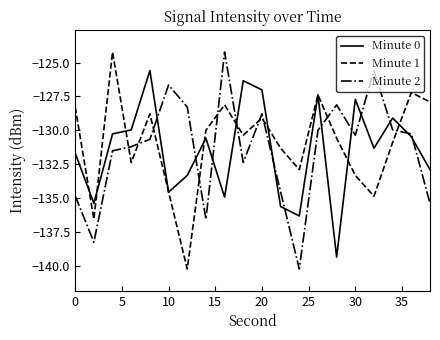

What is the smallest value displayed?

-140.2